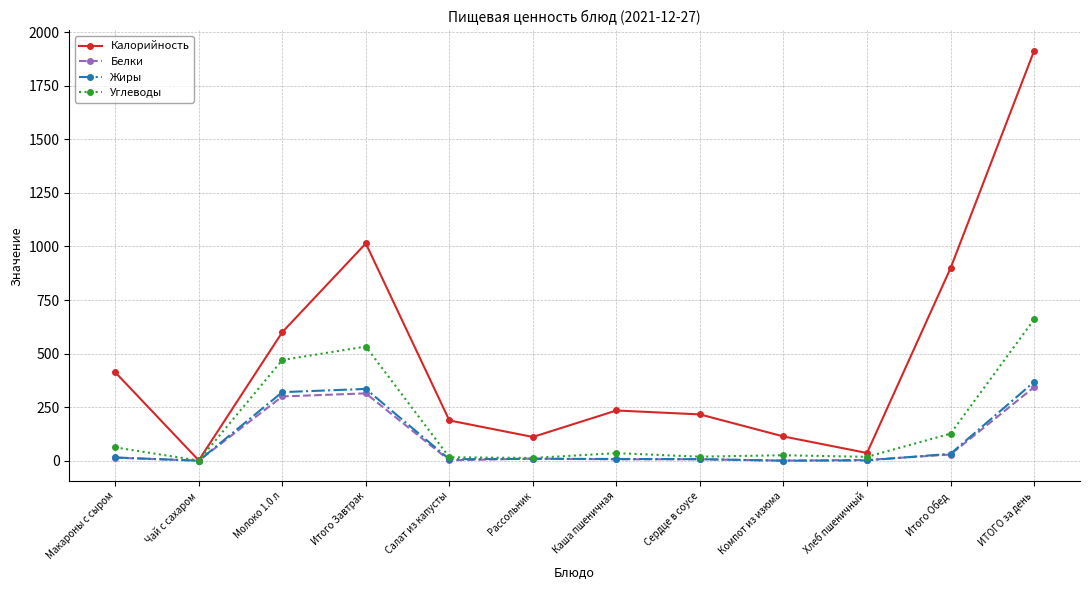

What is the label of the 1st point from the left?

Макароны с сыром